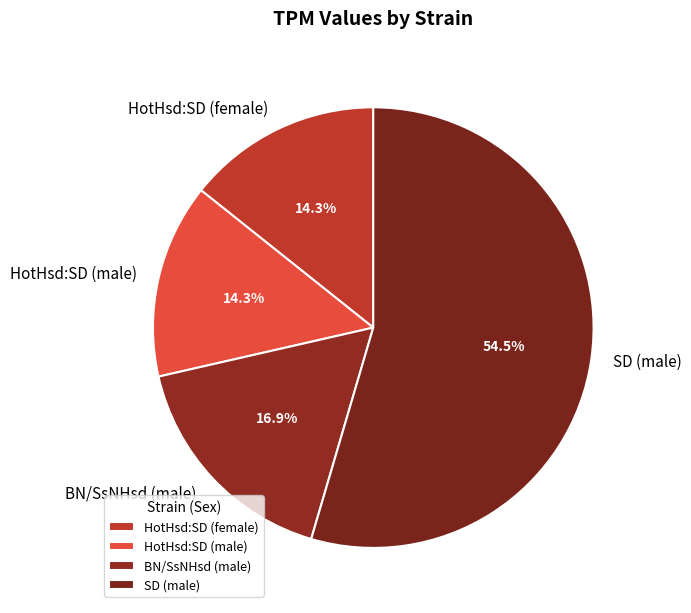

The SD (male) slice represents 44% of the pie. True or false?

False